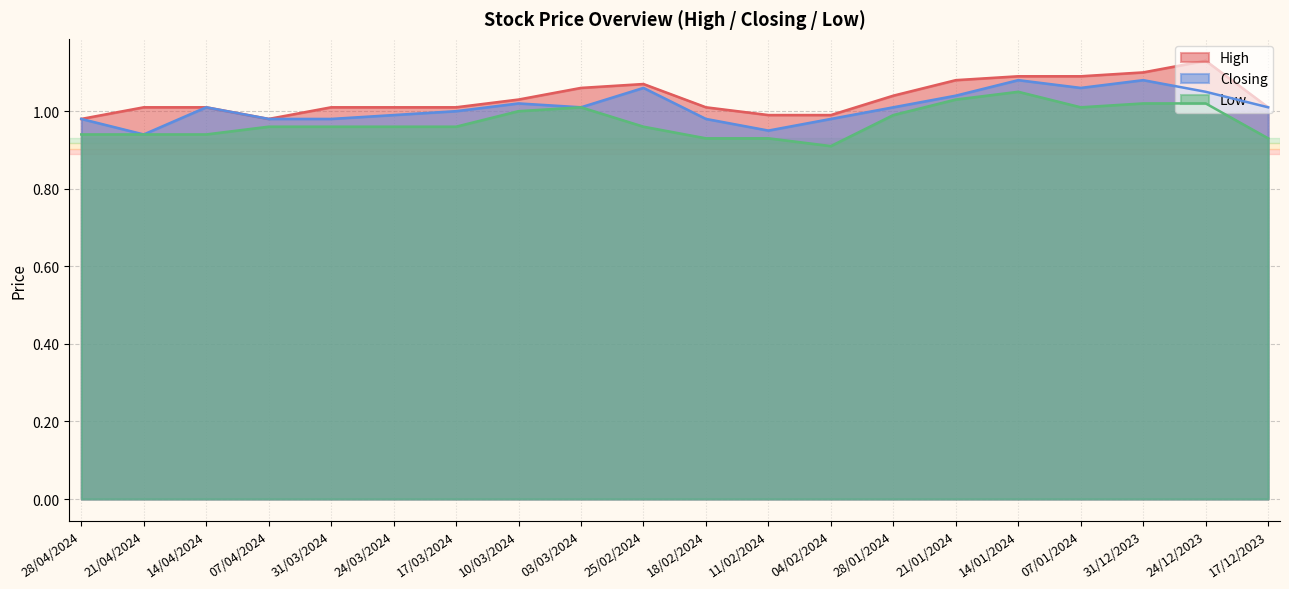

What is the label of the 3rd point from the right?

31/12/2023